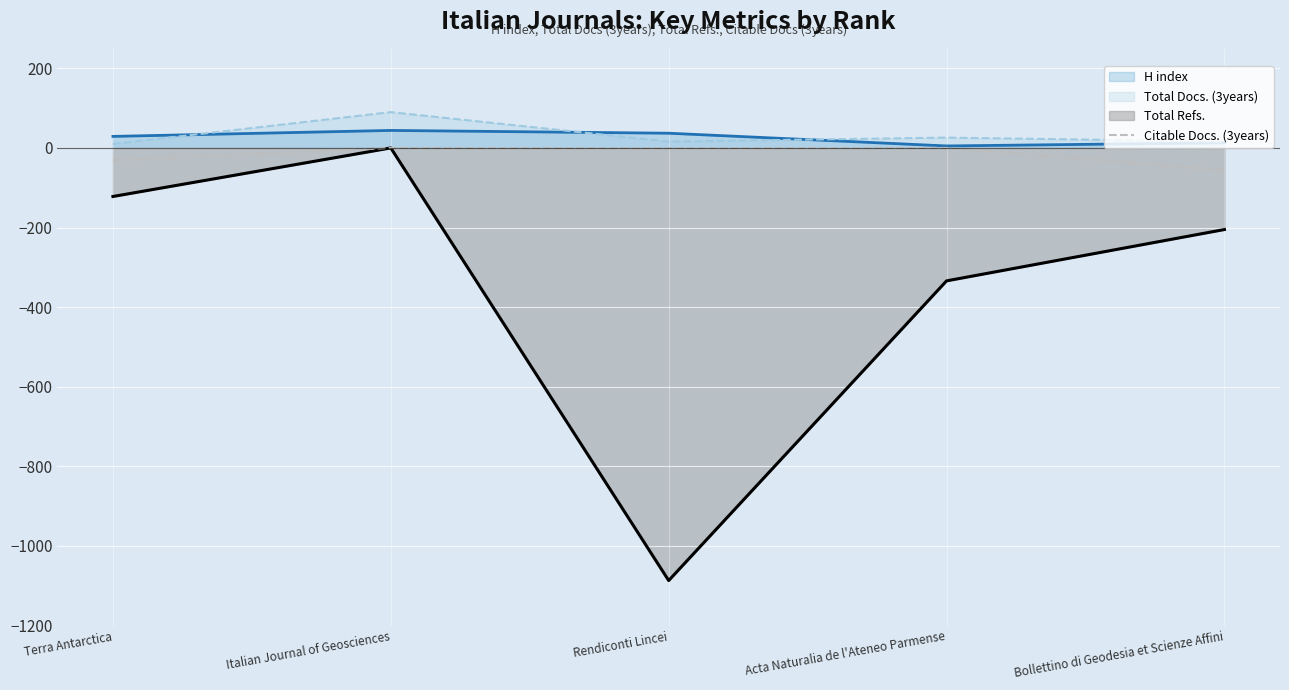

Rank the categories by Total Refs. value from lowest to highest.

Rendiconti Lincei, Acta Naturalia de l'Ateneo Parmense, Bollettino di Geodesia et Scienze Affini, Terra Antarctica, Italian Journal of Geosciences